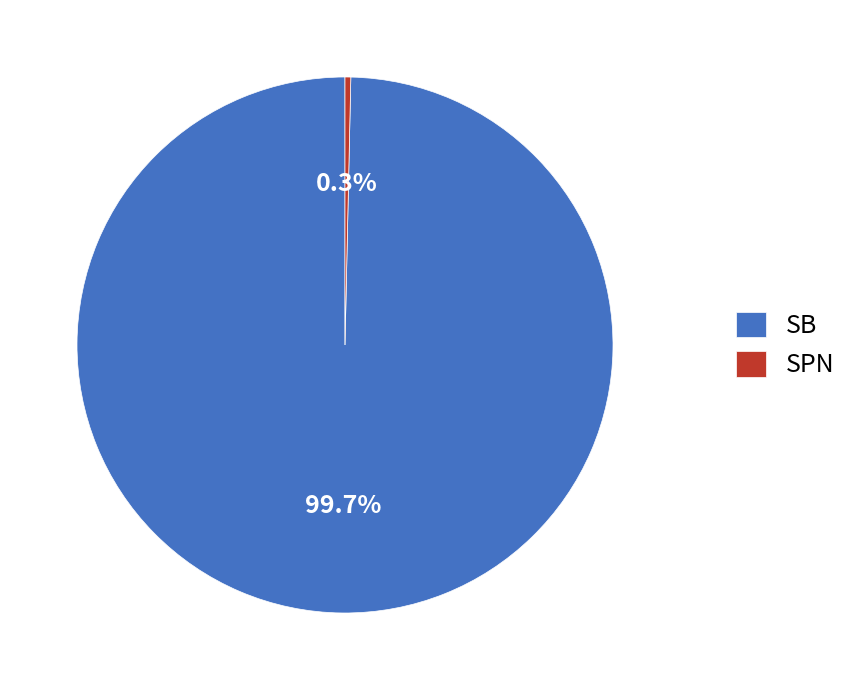

Does SB represent more than half of the total?

Yes